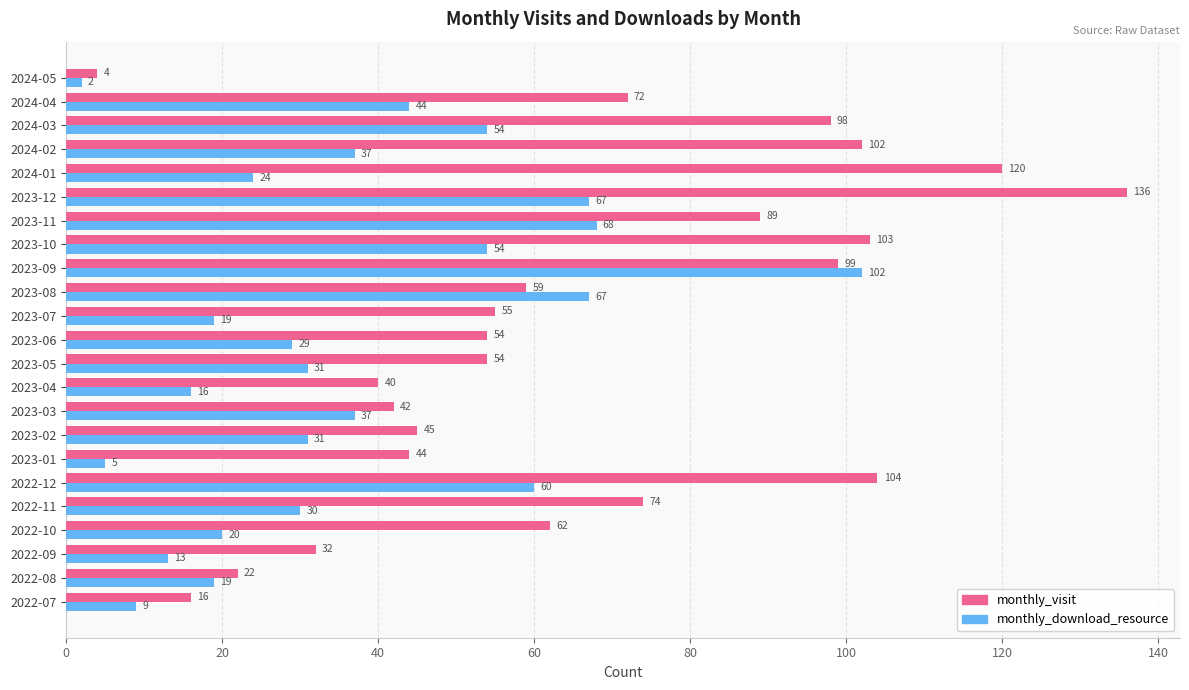

At which label does monthly_visit reach its peak?

2023-12